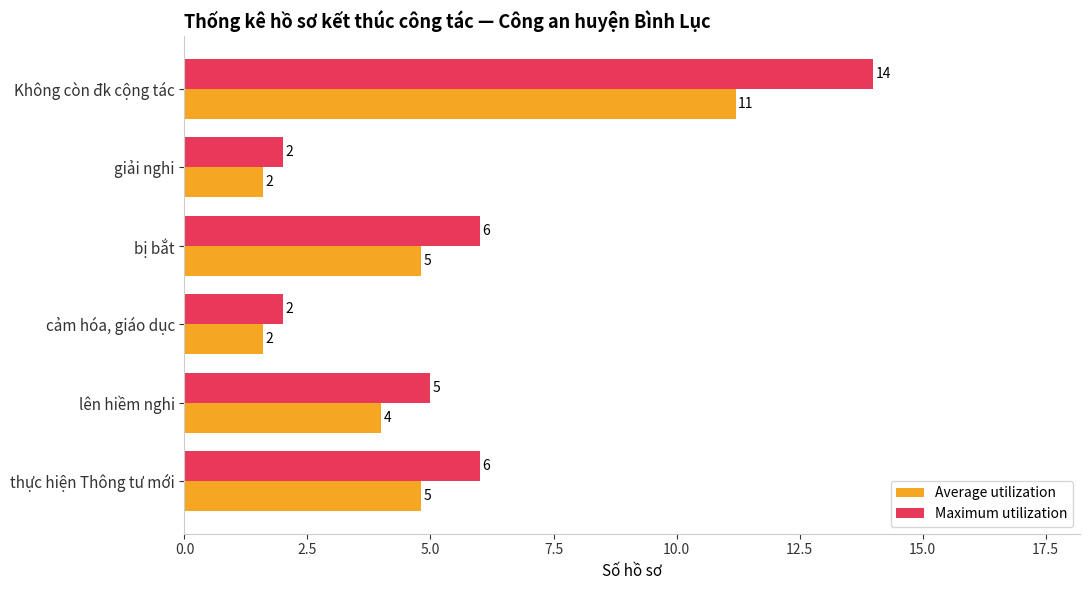

Which series changed the most between lên hiềm nghi and Không còn đk cộng tác?

Maximum utilization